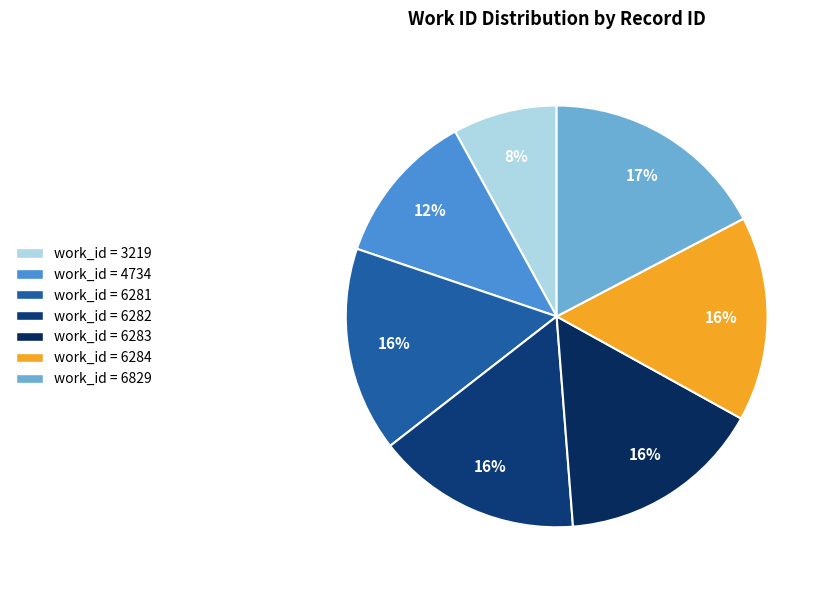

Count the number of slices in the pie.

7